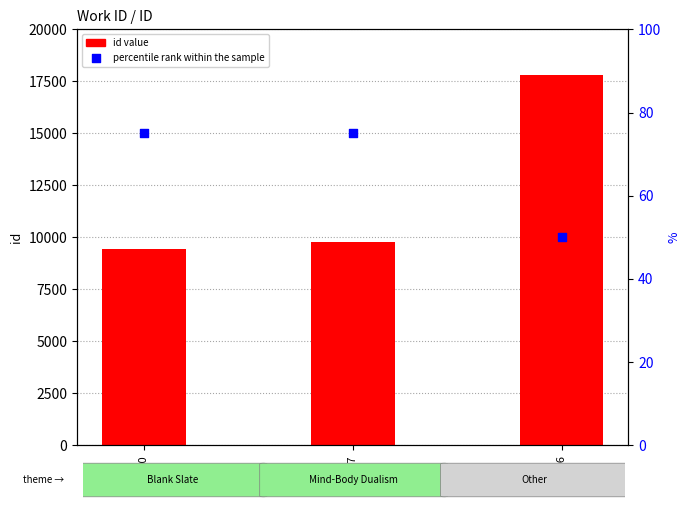

Which series contains the highest Y value?

id value